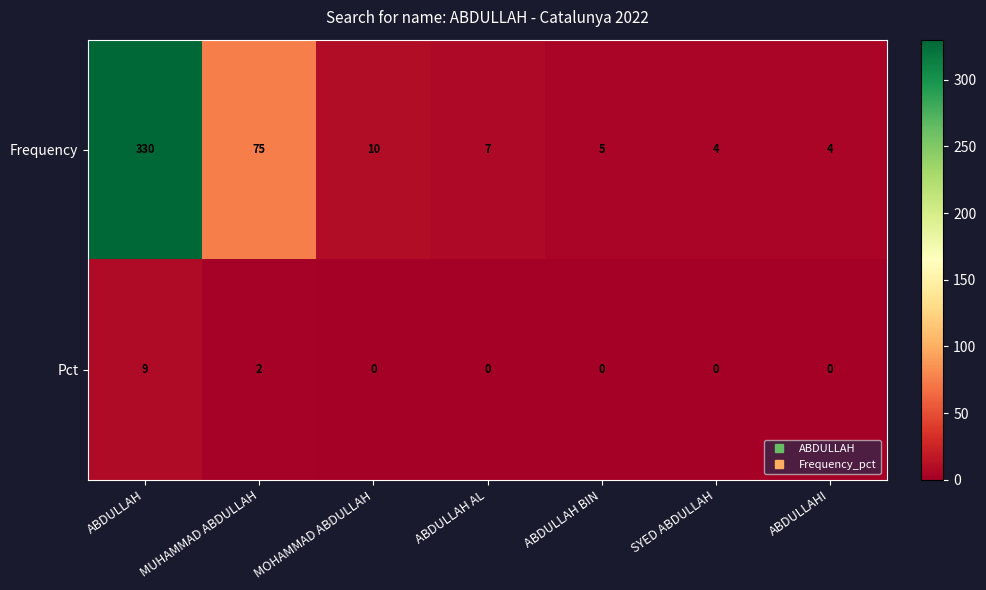

What is the total value across all series at ABDULLAH BIN?

5